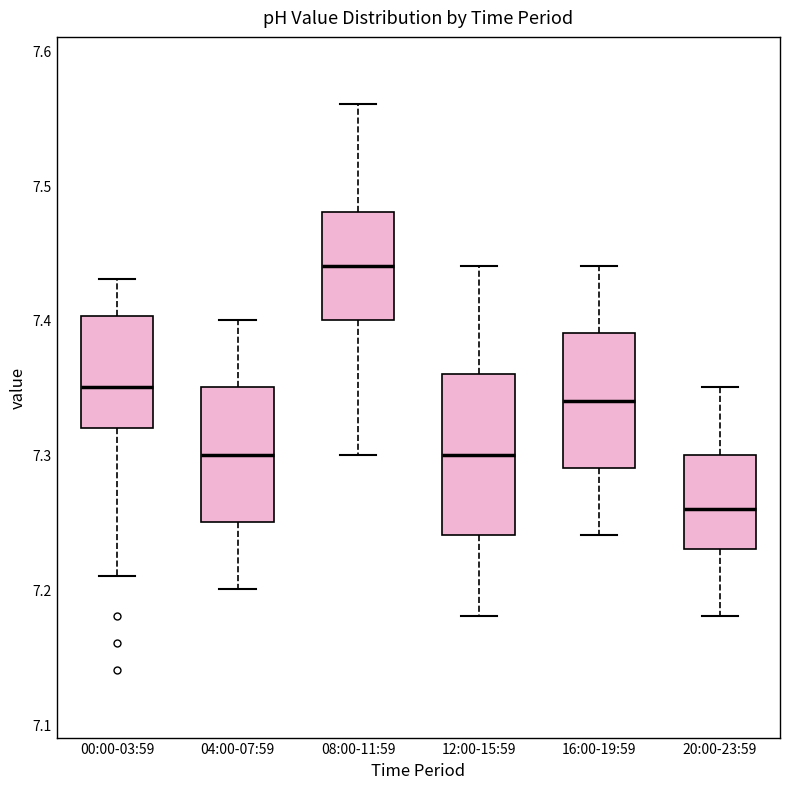

Which box's median line is the lowest?

20:00-23:59